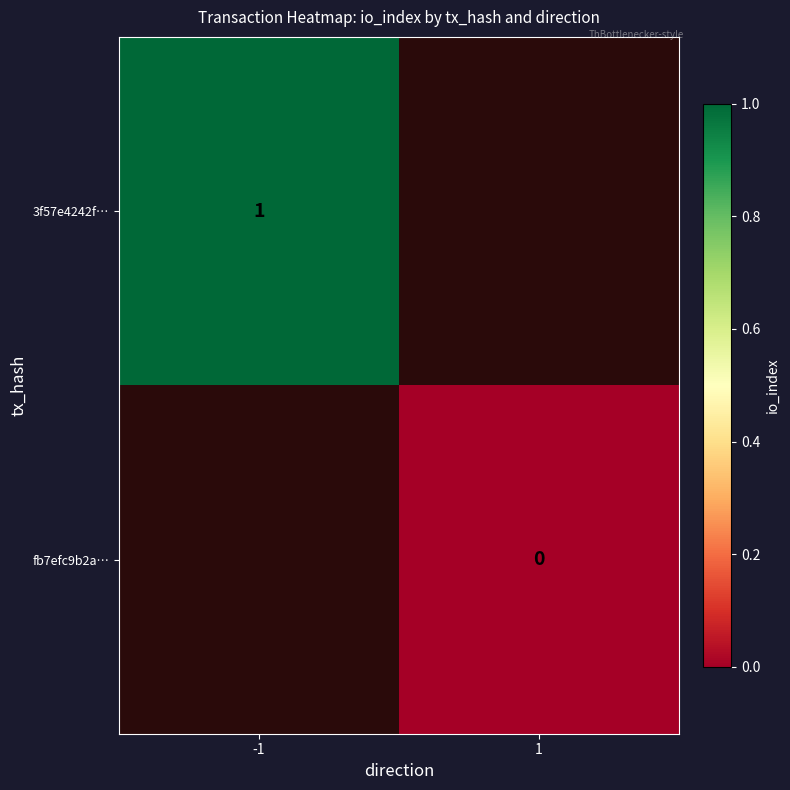

The 3f57e4242f… series shows 1 at -1. True or false?

True